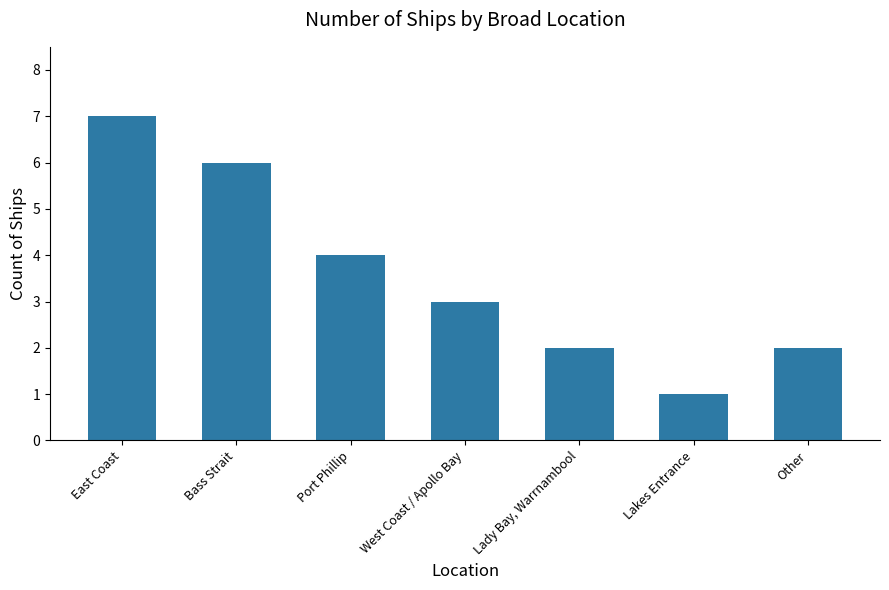

What is the difference between the maximum and minimum values?

6